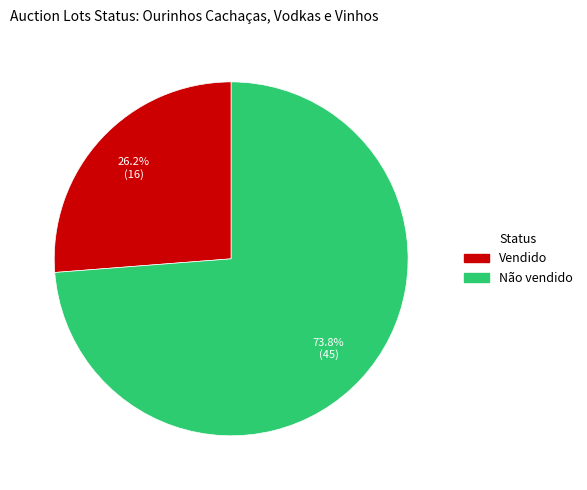

Which has a higher value, Vendido or Não vendido?

Não vendido